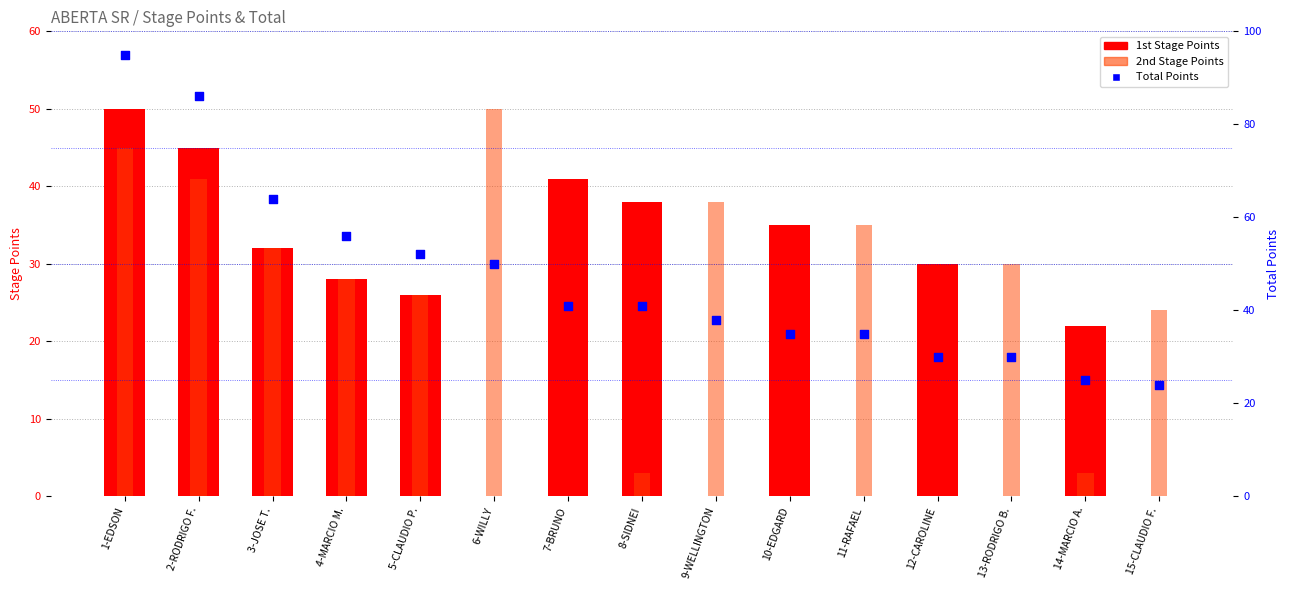

Which series has the largest total across all categories?

Total Points